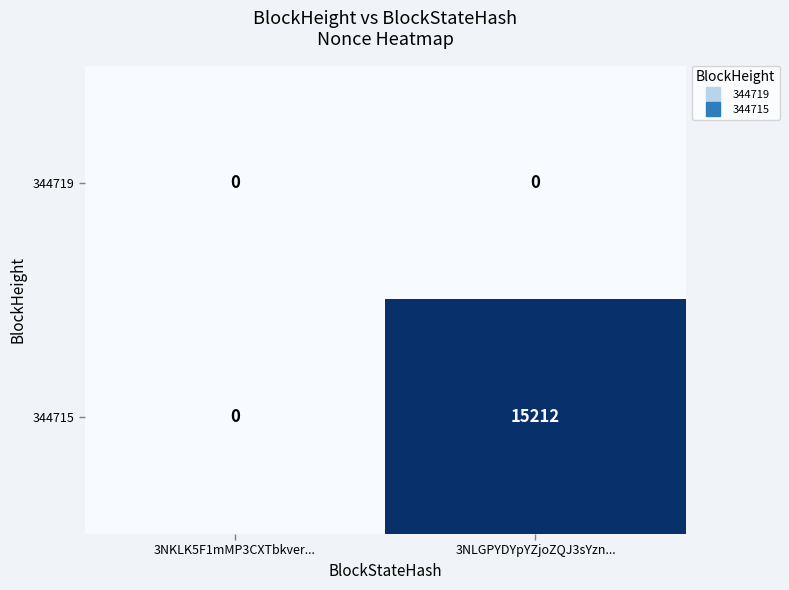

What is the highest value of the 344715 series?

15212